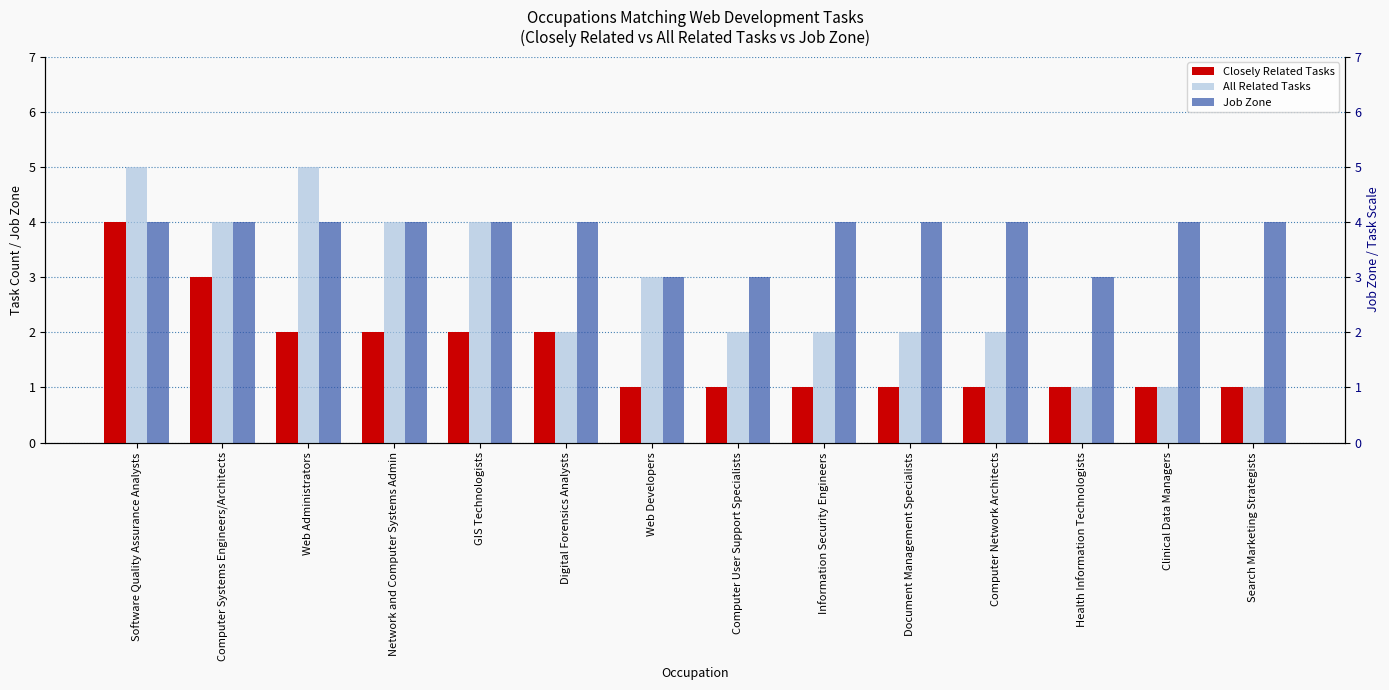

True or false: Closely Related Tasks has a value of 2 at Network and Computer Systems Admin.

True